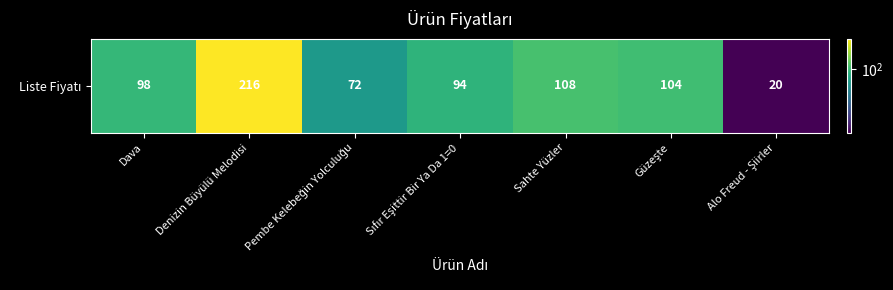

At which label is the value closest to 118?

Sahte Yüzler